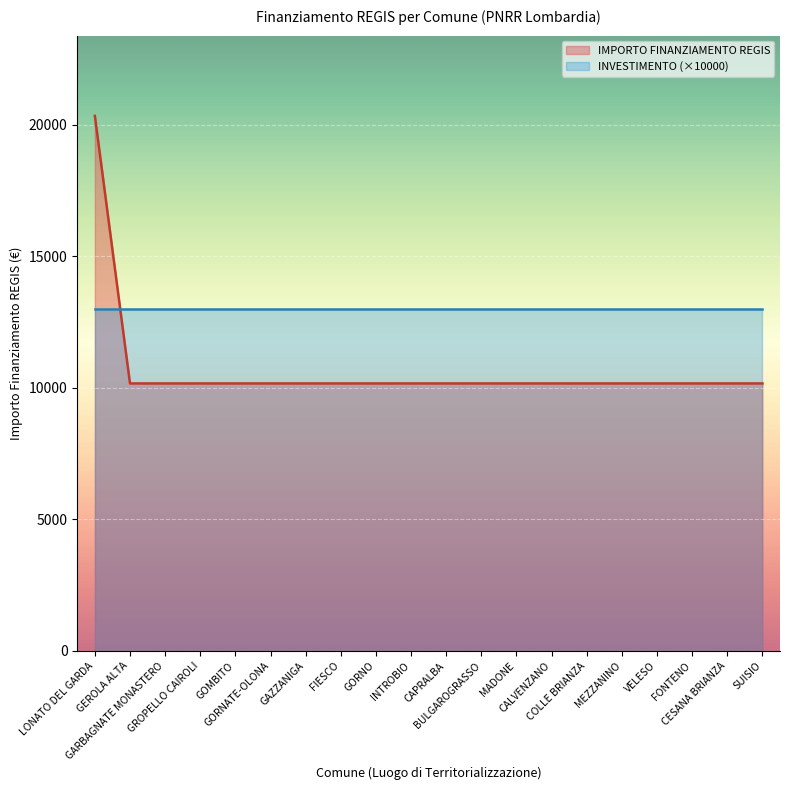

Which label corresponds to the smallest value in the chart?

GEROLA ALTA